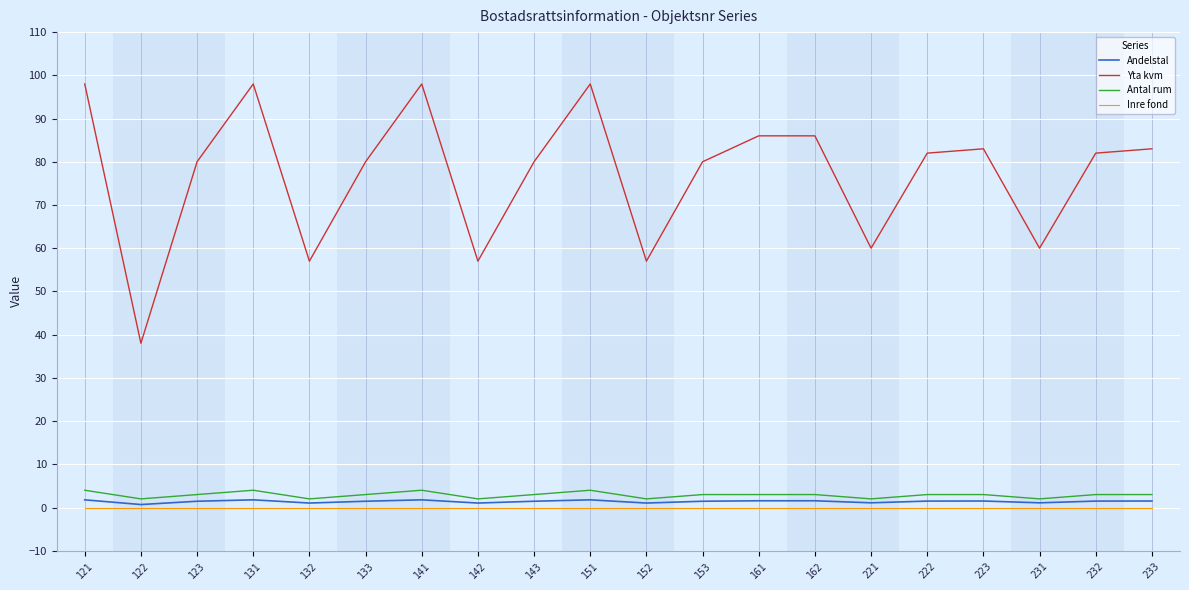

What are all the series names shown in the legend?

Andelstal, Yta kvm, Antal rum, Inre fond